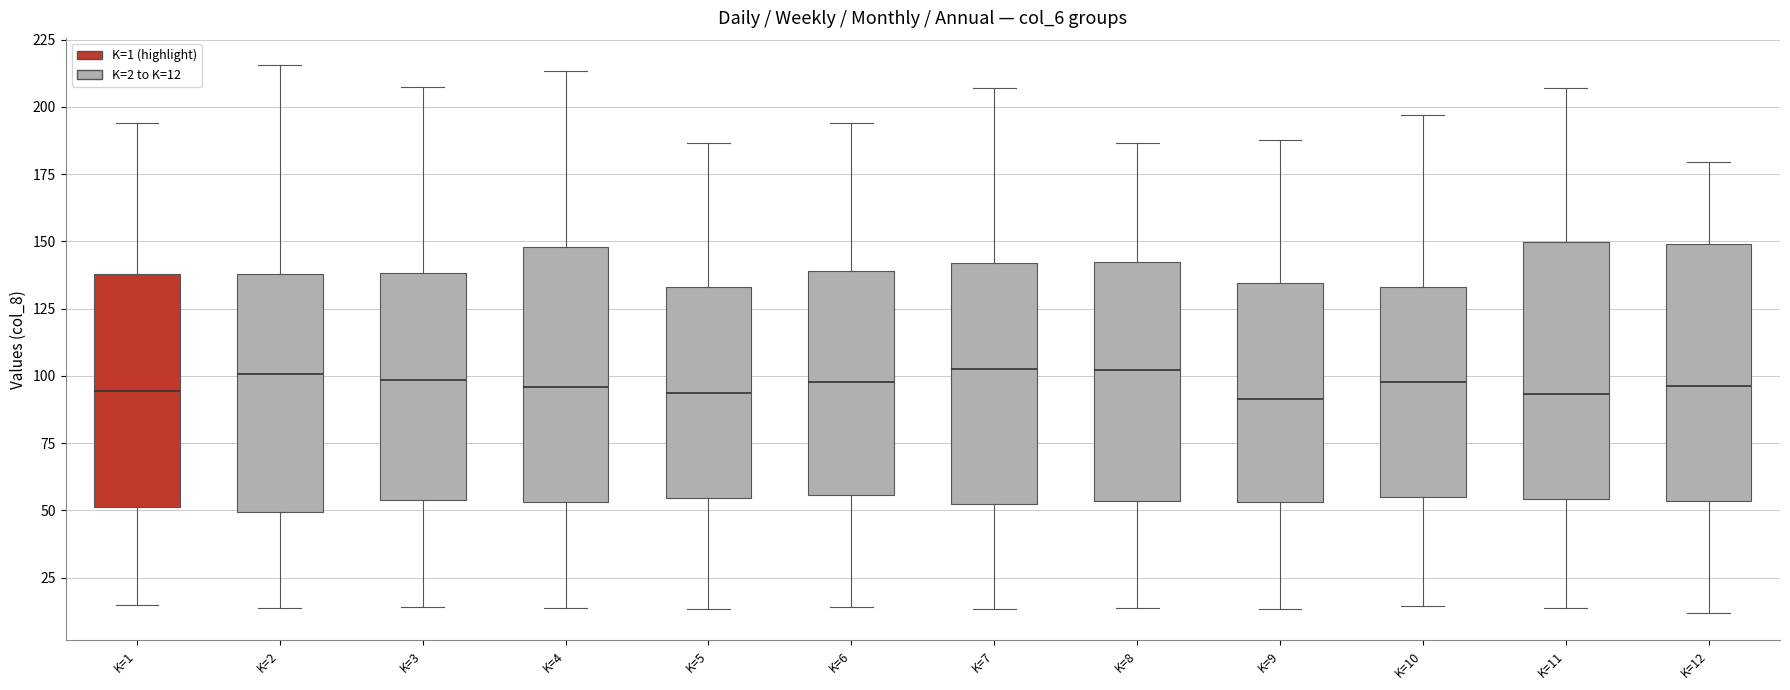

Reading left to right, read every box against the y-axis: the position of its median line, the range the box covers, and the ends of its whiskers. The values are not printed on the chart, so give them approximately, as read against the axis.

K=1: median 95, box 50 to 140, whiskers 15 to 195
K=2: median 100, box 50 to 140, whiskers 15 to 215
K=3: median 100, box 55 to 140, whiskers 15 to 205
K=4: median 95, box 55 to 150, whiskers 15 to 215
K=5: median 95, box 55 to 135, whiskers 15 to 185
K=6: median 100, box 55 to 140, whiskers 15 to 195
K=7: median 105, box 50 to 140, whiskers 15 to 205
K=8: median 100, box 55 to 140, whiskers 15 to 185
K=9: median 90, box 55 to 135, whiskers 15 to 190
K=10: median 100, box 55 to 135, whiskers 15 to 195
K=11: median 95, box 55 to 150, whiskers 15 to 205
K=12: median 95, box 55 to 150, whiskers 10 to 180